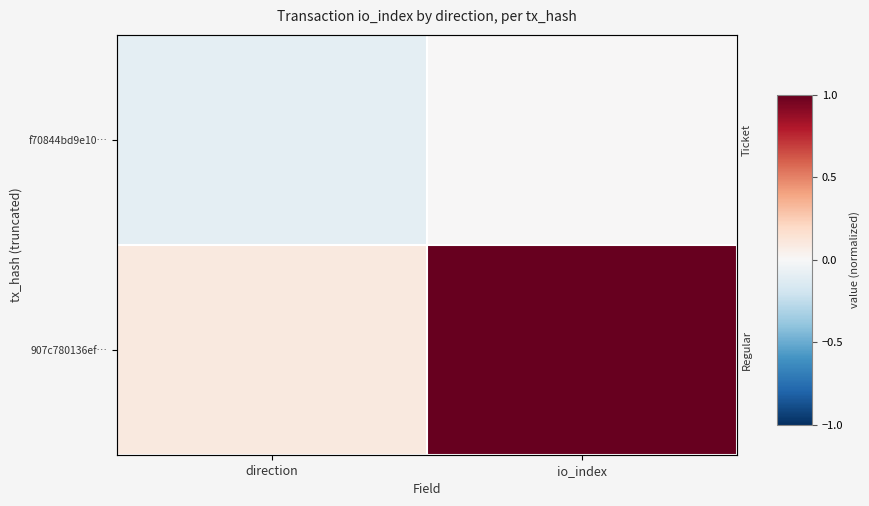

Which series has the largest range (max minus min)?

907c780136ef…